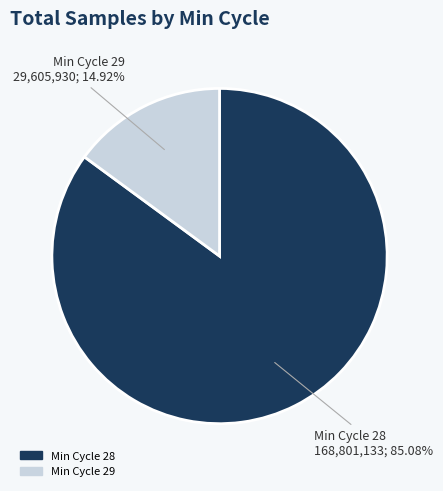

Does Min Cycle 28 account for over 50% of the chart?

Yes